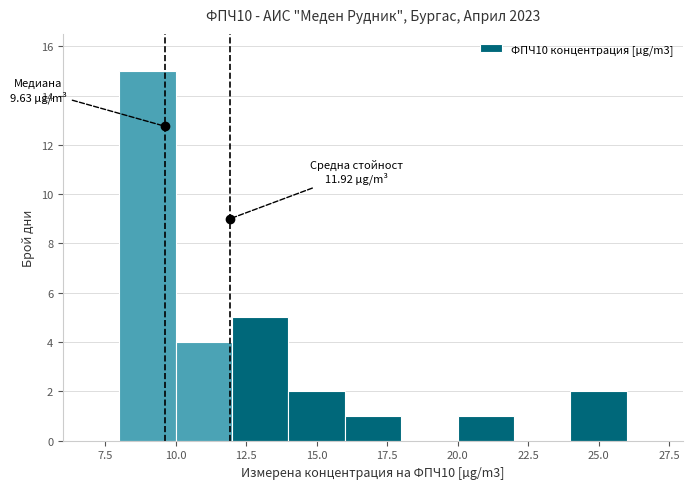

Which range on the x-axis has the tallest bar?

8 to 10